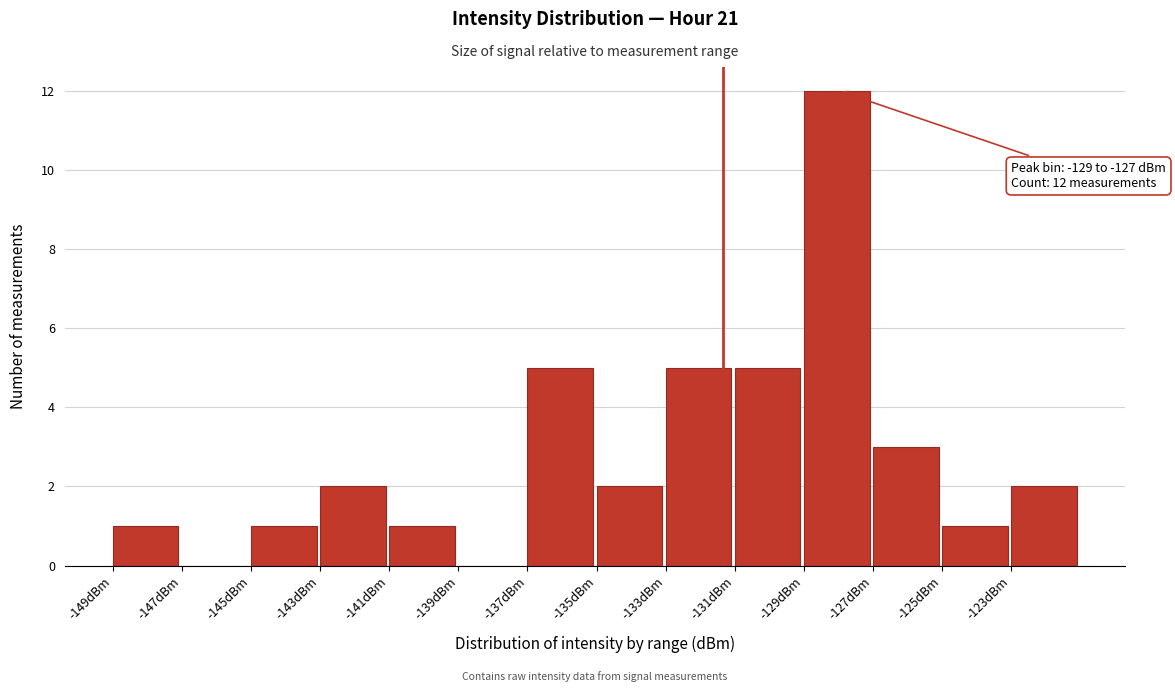

Over which range of the x-axis is the bar tallest?

-129 to -127